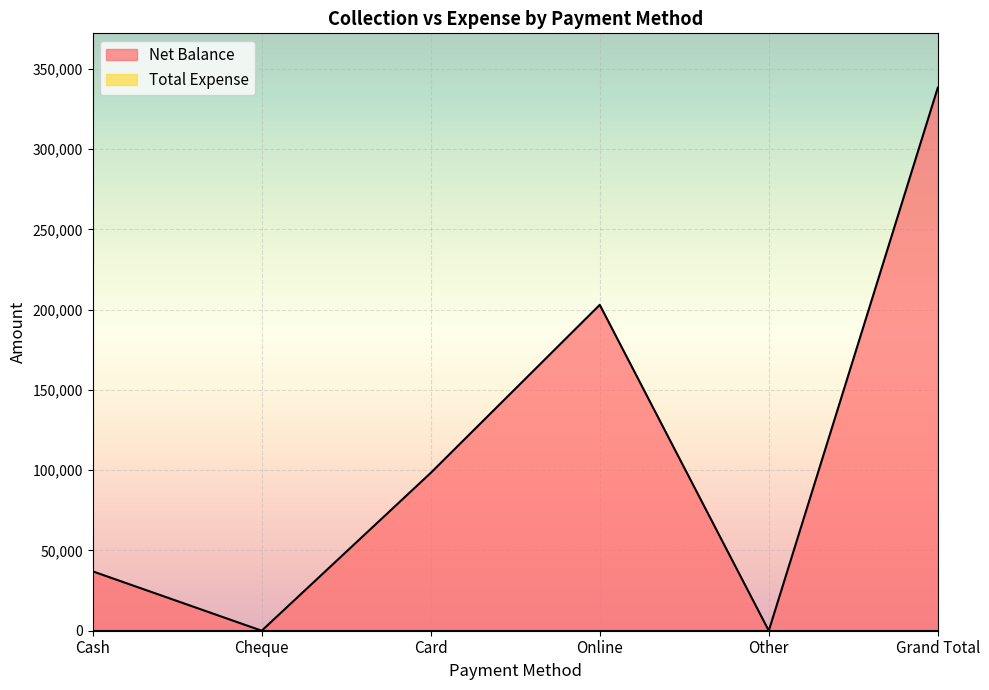

Is it true that the value at Card is 98315?

True